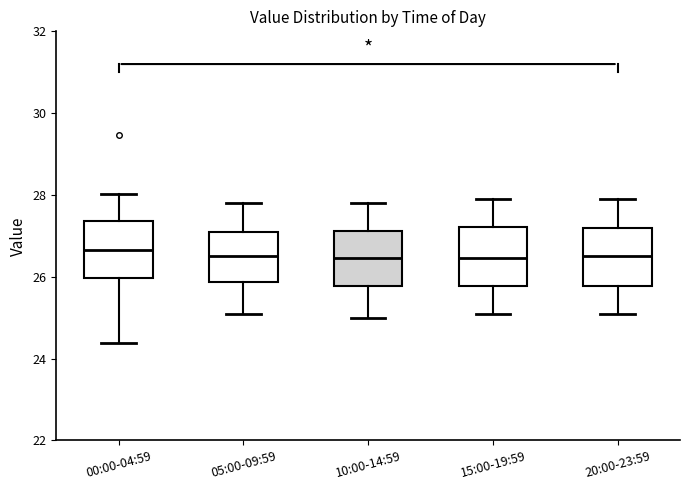

Reading left to right, read every box against the y-axis: the position of its median line, the range the box covers, and the ends of its whiskers. The values are not printed on the chart, so give them approximately, as read against the axis.

00:00-04:59: median 26.6, box 26.0 to 27.4, whiskers 24.4 to 28.0
05:00-09:59: median 26.6, box 25.8 to 27.2, whiskers 25.2 to 27.8
10:00-14:59: median 26.4, box 25.8 to 27.2, whiskers 25.0 to 27.8
15:00-19:59: median 26.4, box 25.8 to 27.2, whiskers 25.2 to 28.0
20:00-23:59: median 26.6, box 25.8 to 27.2, whiskers 25.2 to 28.0